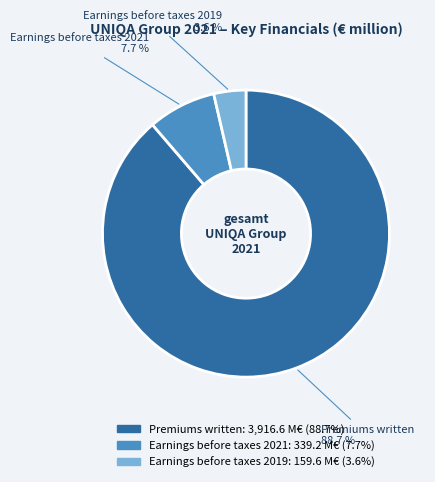

Is there a majority slice in this chart?

Yes